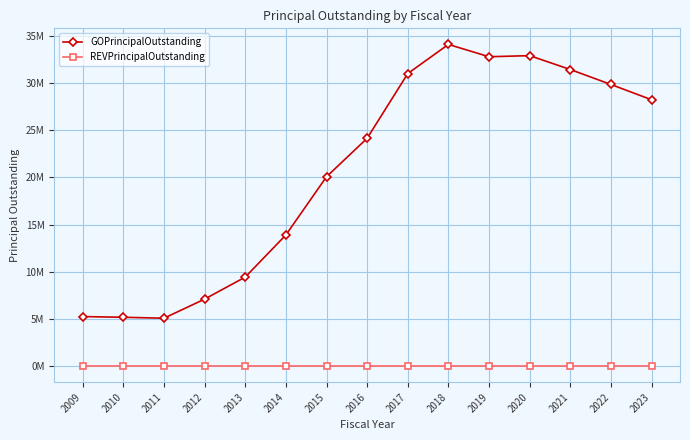

Does the chart have visible grid lines?

Yes